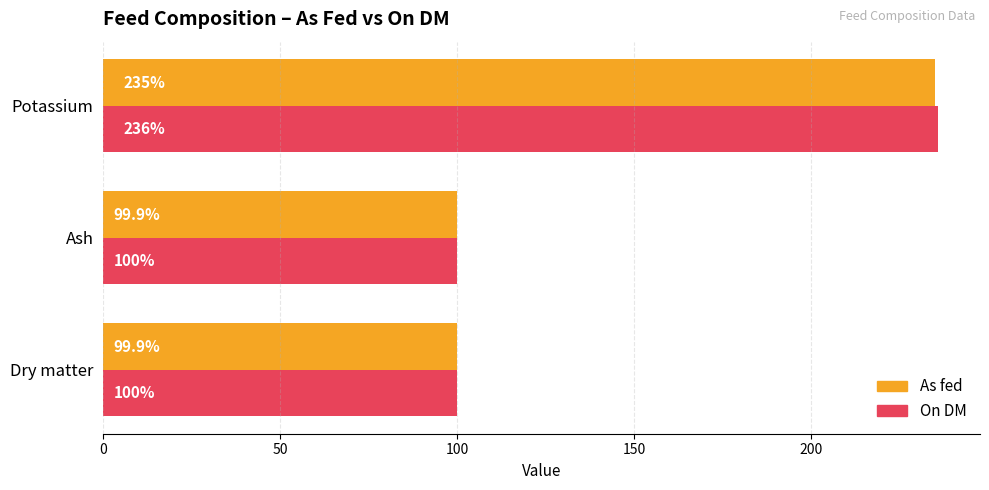

Count the On DM values in the range 100 to 236.

3